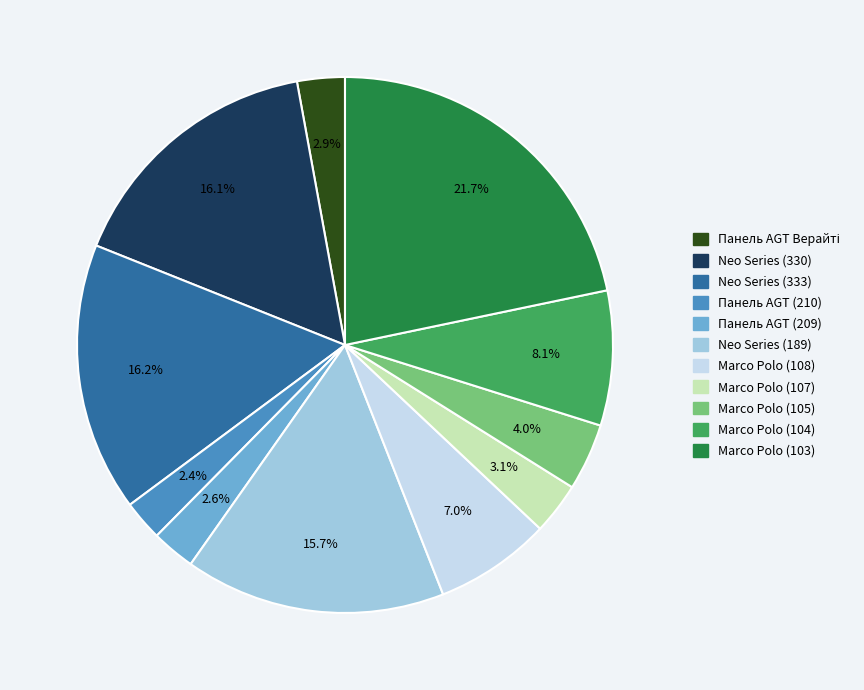

Does any single category account for the majority?

No